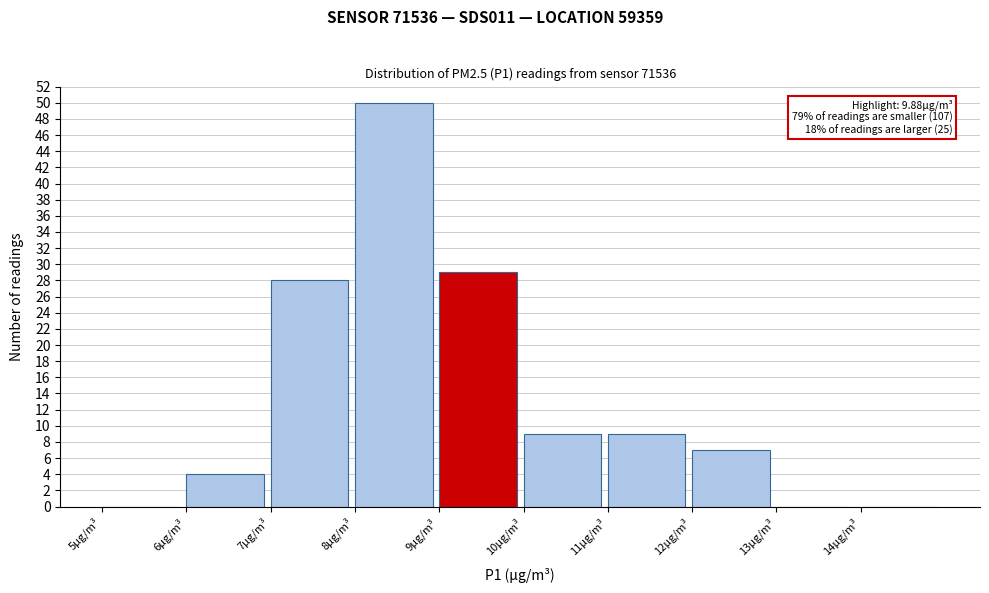

Which range on the x-axis has the tallest bar?

8 to 9